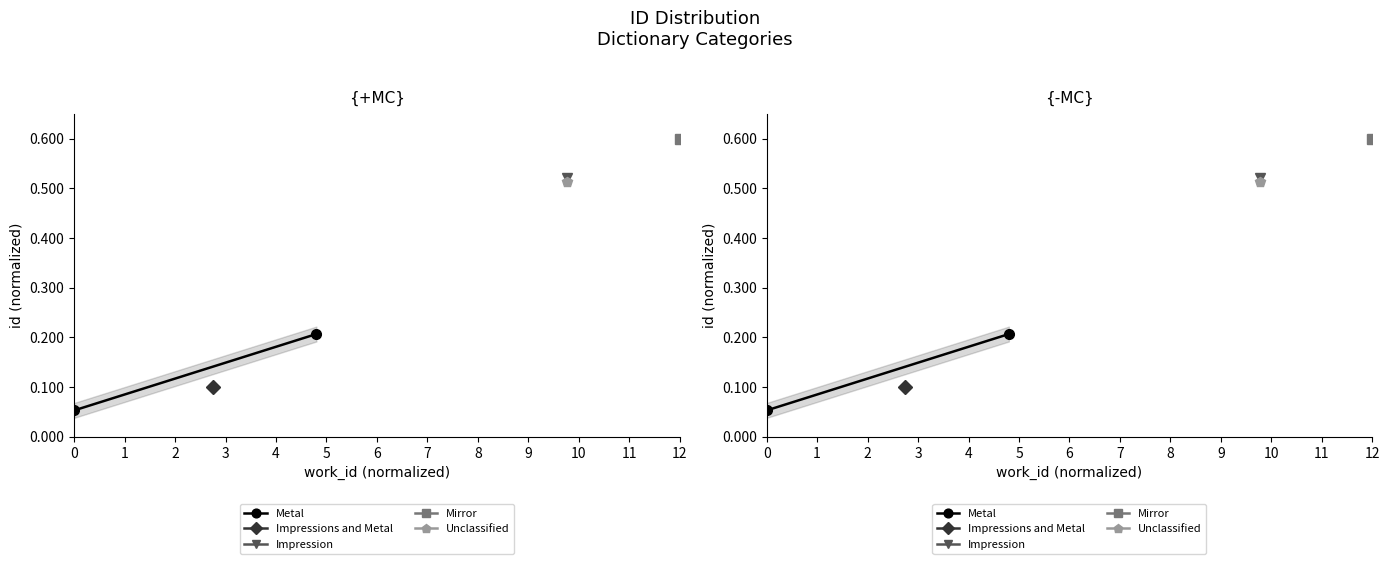

The value at 0 is 0.1. True or false?

True